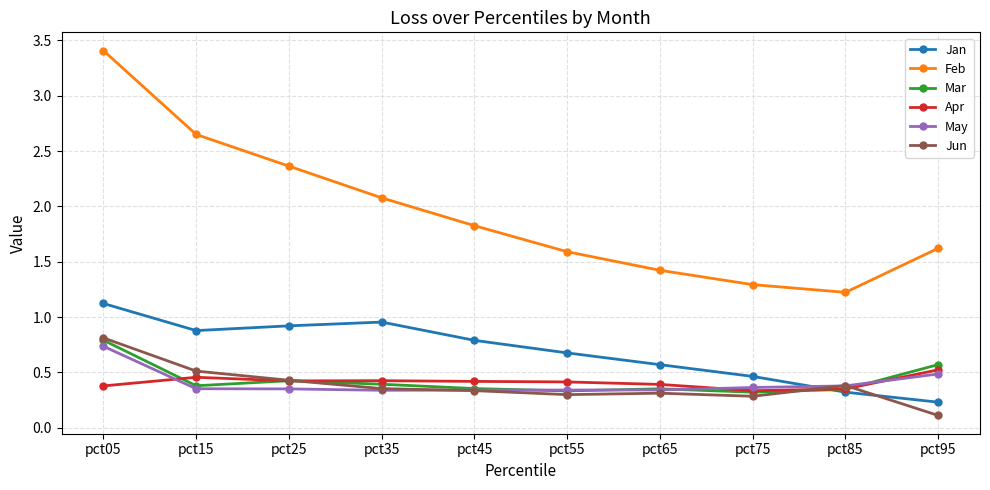

Count the Mar values in the range 0 to 1.

10